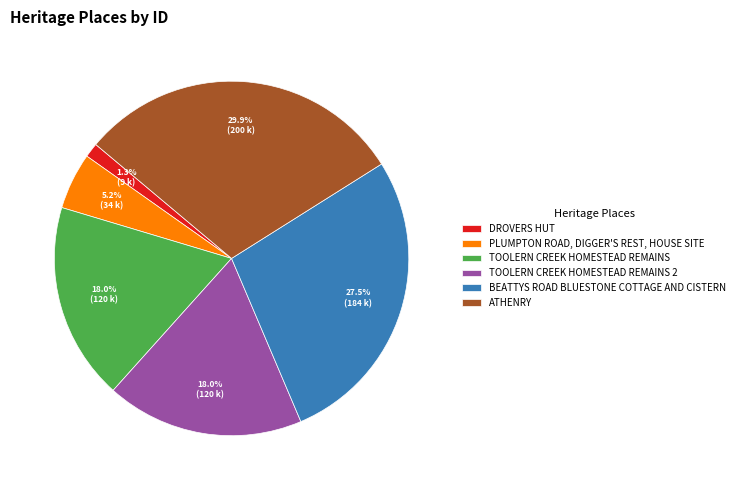

To the nearest percent, what percentage of the pie is PLUMPTON ROAD, DIGGER'S REST, HOUSE SITE?

5%